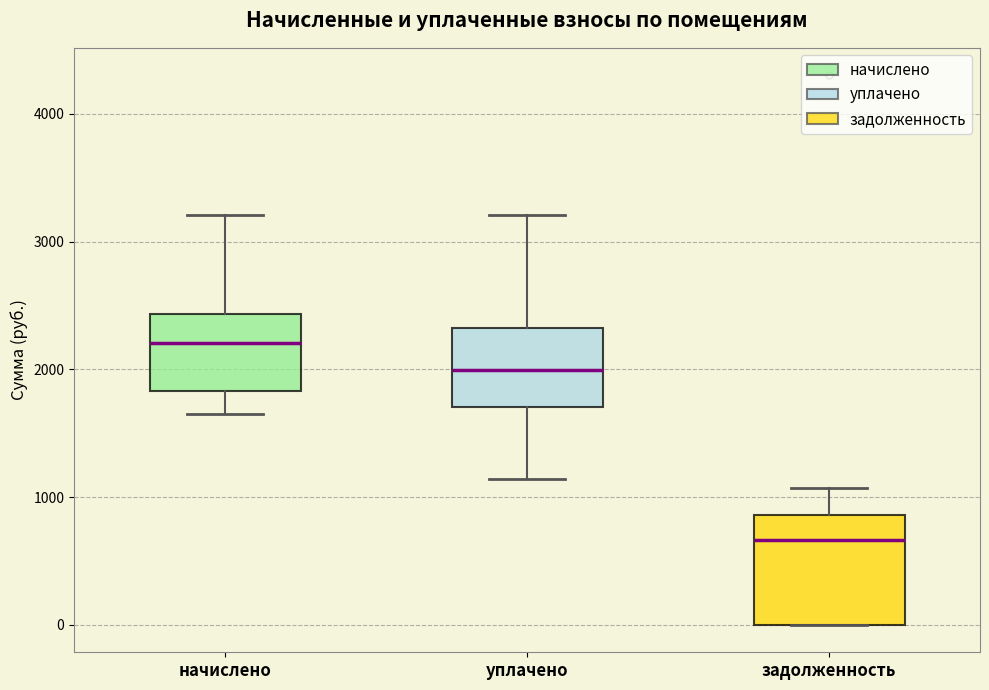

Where is the upper edge of the box for начислено on the y-axis? The values are not printed on the chart, so give them approximately, as read against the axis.

2400